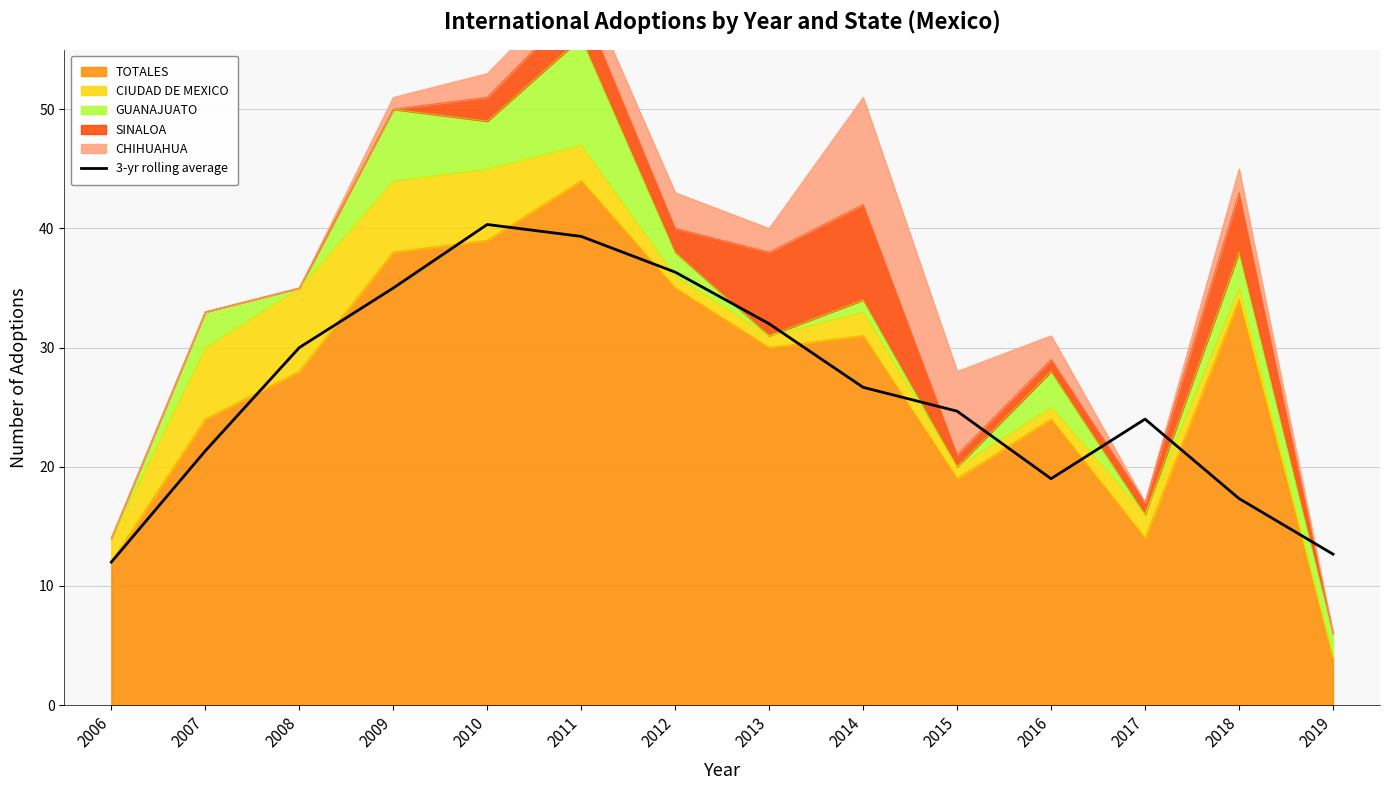

Is it true that the value at 2017 is 11.6?

False